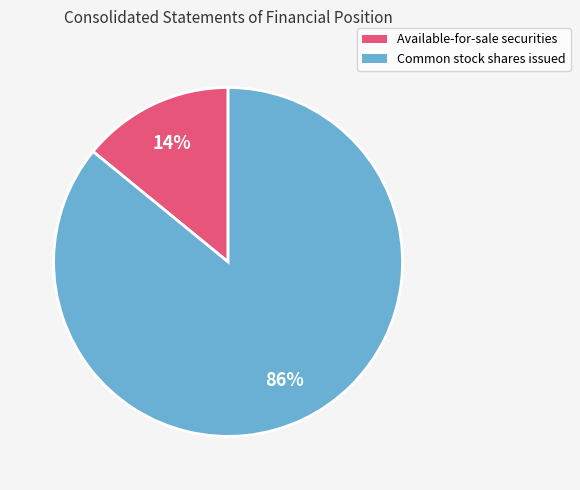

Does any single category account for the majority?

Yes